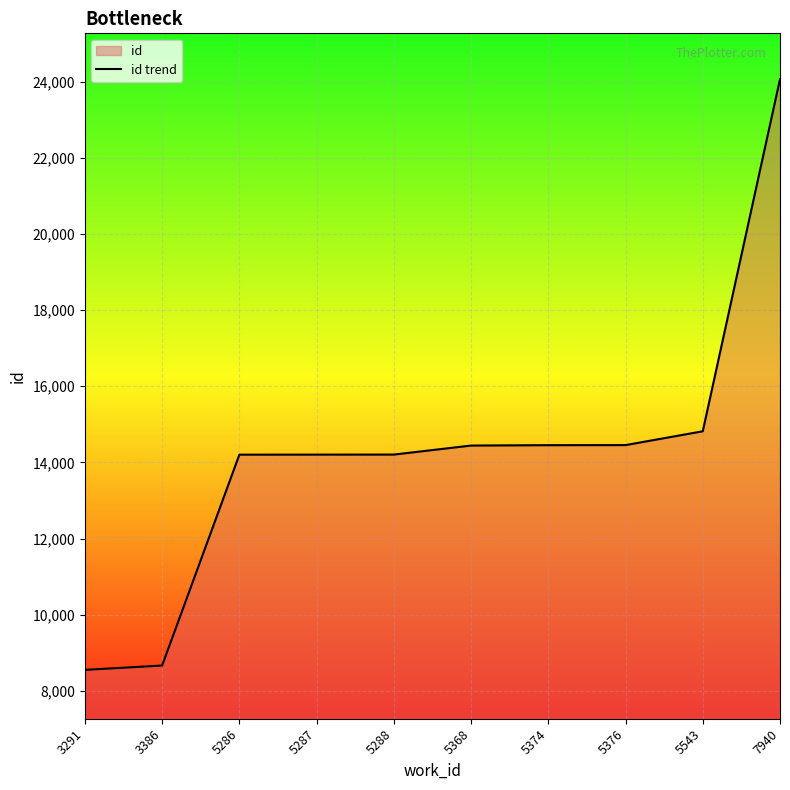

Reading left to right, extract all data points from this chart.

8553	8667	14204	14205	14206	14443	14453	14455	14818	24064